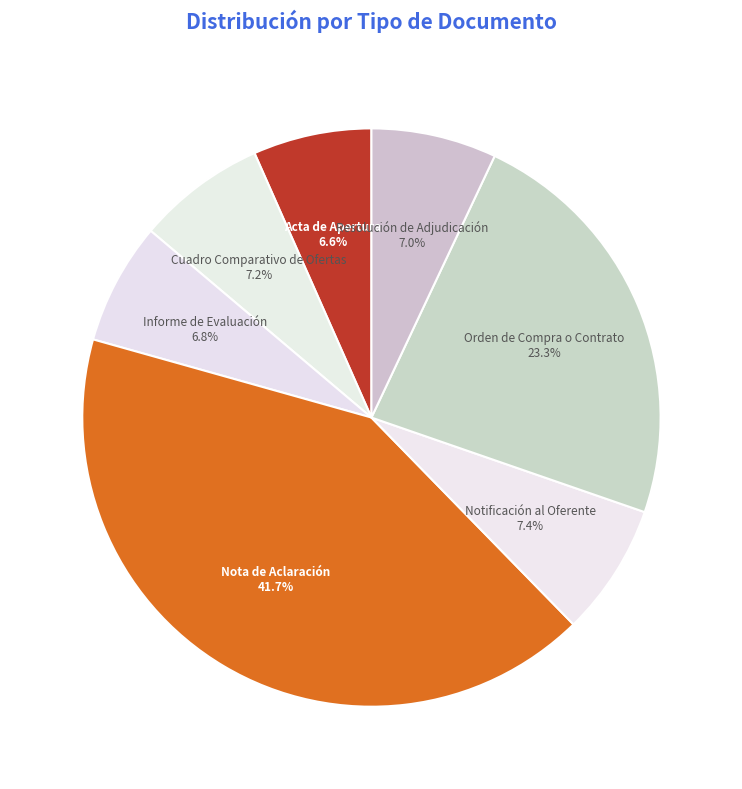

Between Notificación al Oferente and Nota de Aclaración, which is larger?

Nota de Aclaración